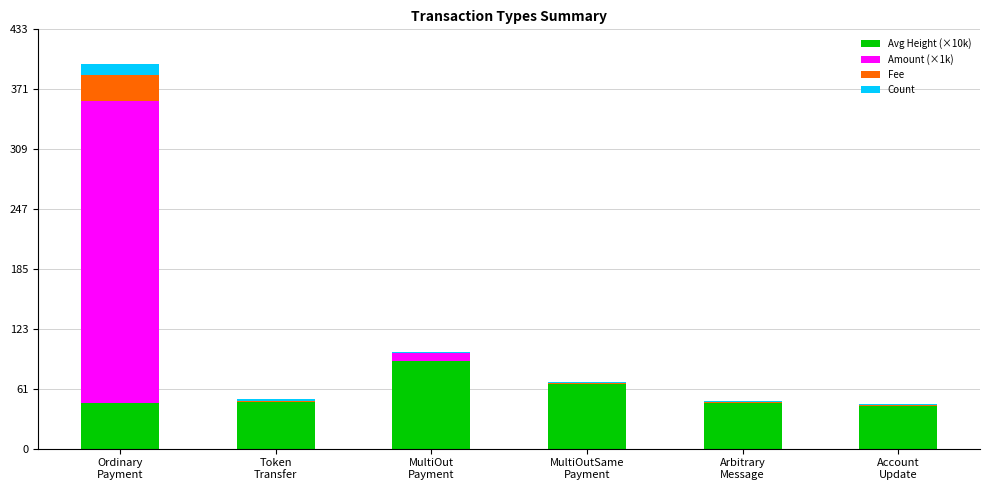

How many data points in Avg Height (×10k) are above 47?

5